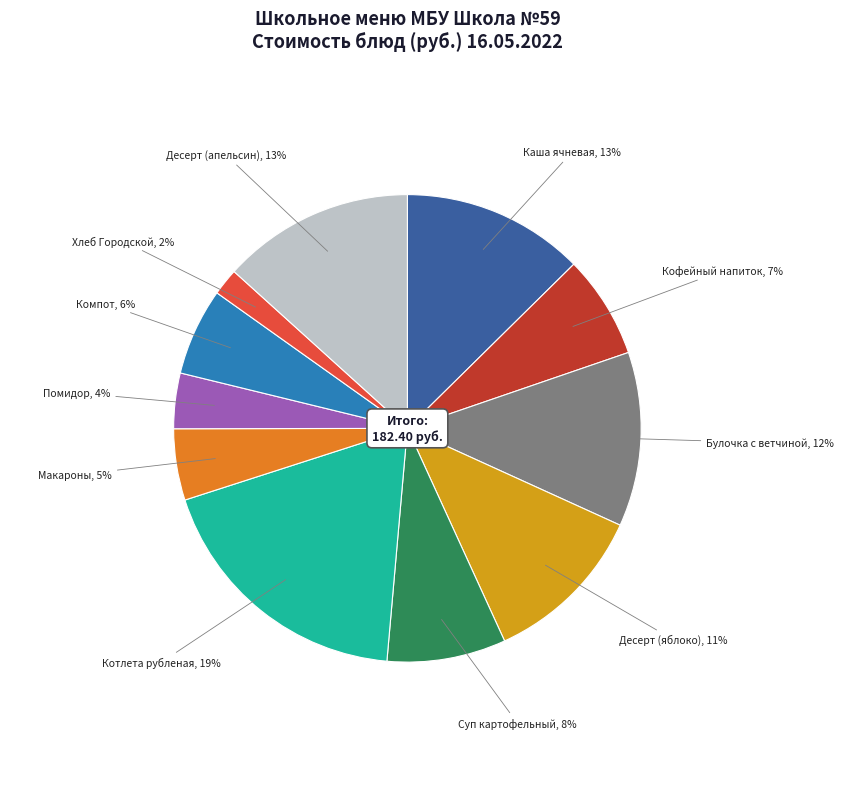

Which category has the smallest portion of the pie?

Хлеб Городской, 2%